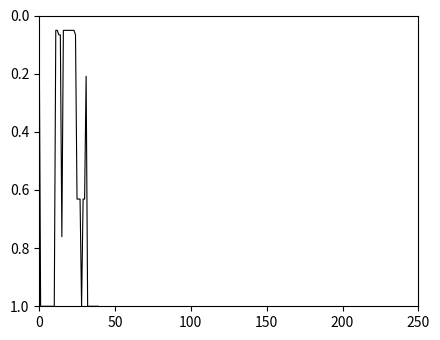

What is the difference between the maximum and minimum values?

1.0